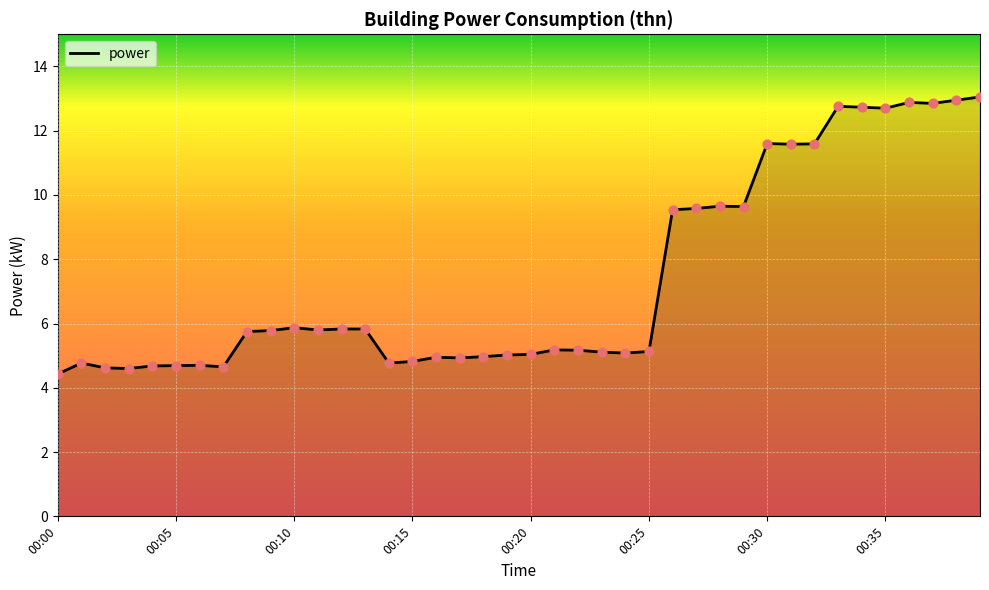

What is the minimum value shown in the chart?

4.4